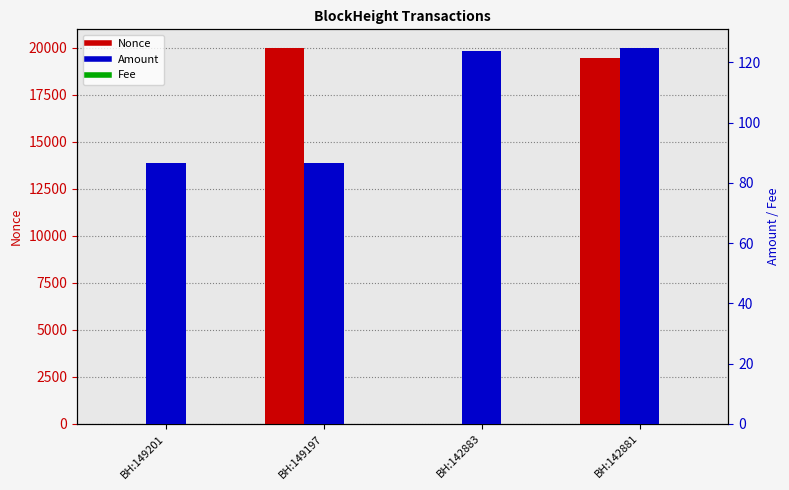

What is the sum of the Nonce values at BH:149197 and BH:149201?

19992.0